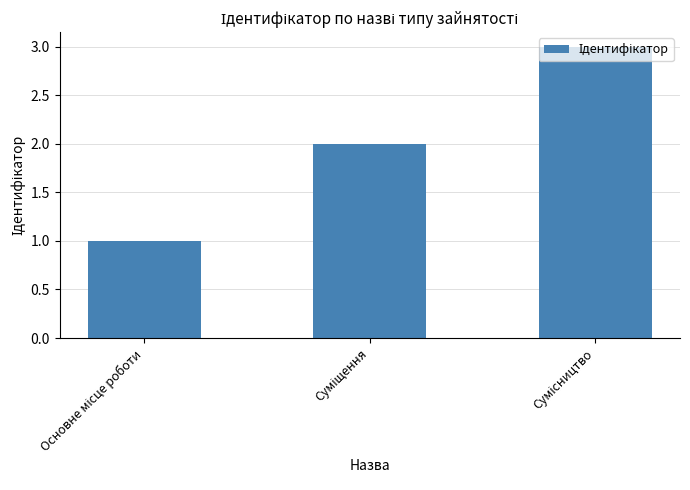

What is the sum of all values?

6